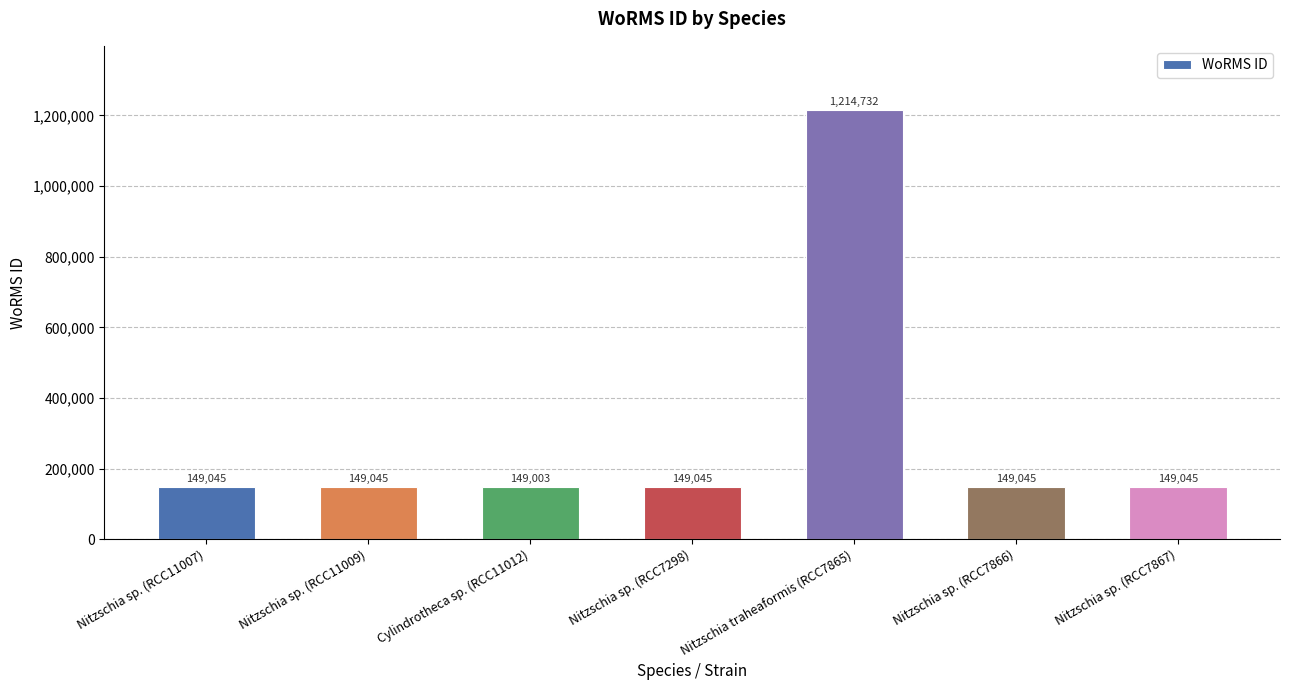

What is the label of the 3rd bar from the right?

Nitzschia traheaformis (RCC7865)